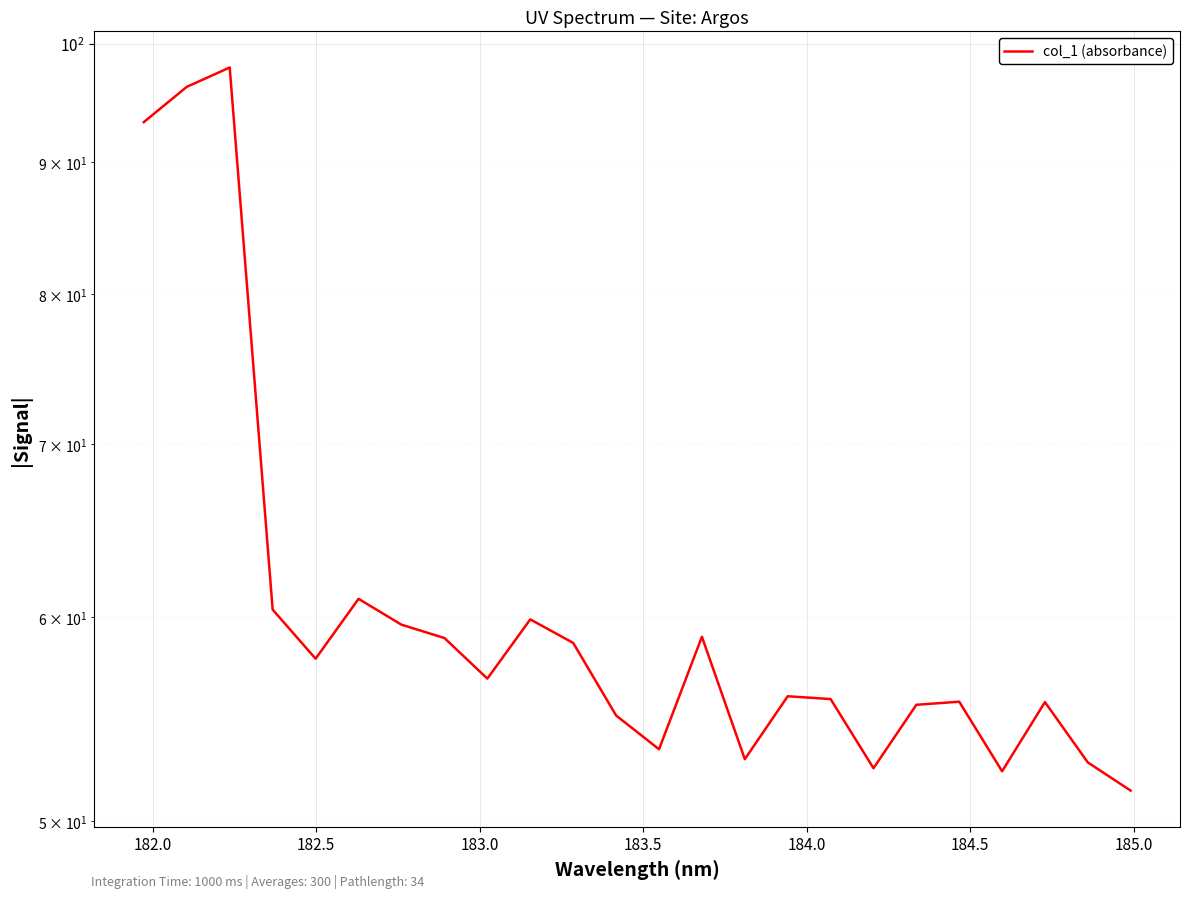

What is the sum of all values?

1467.5